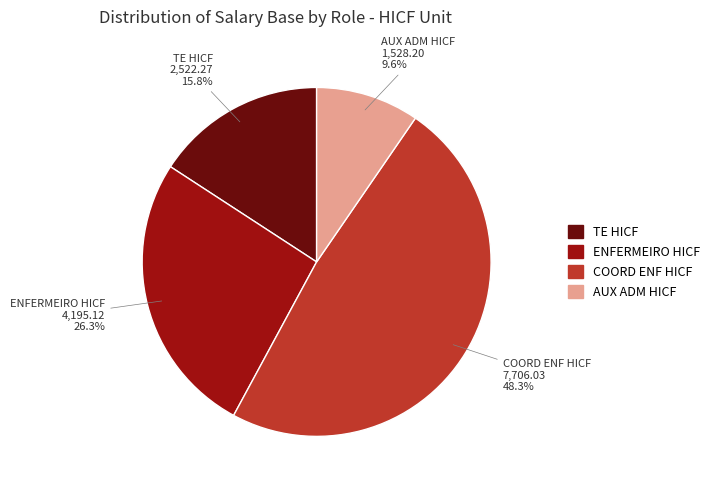

Is ENFERMEIRO HICF the majority of the pie?

No